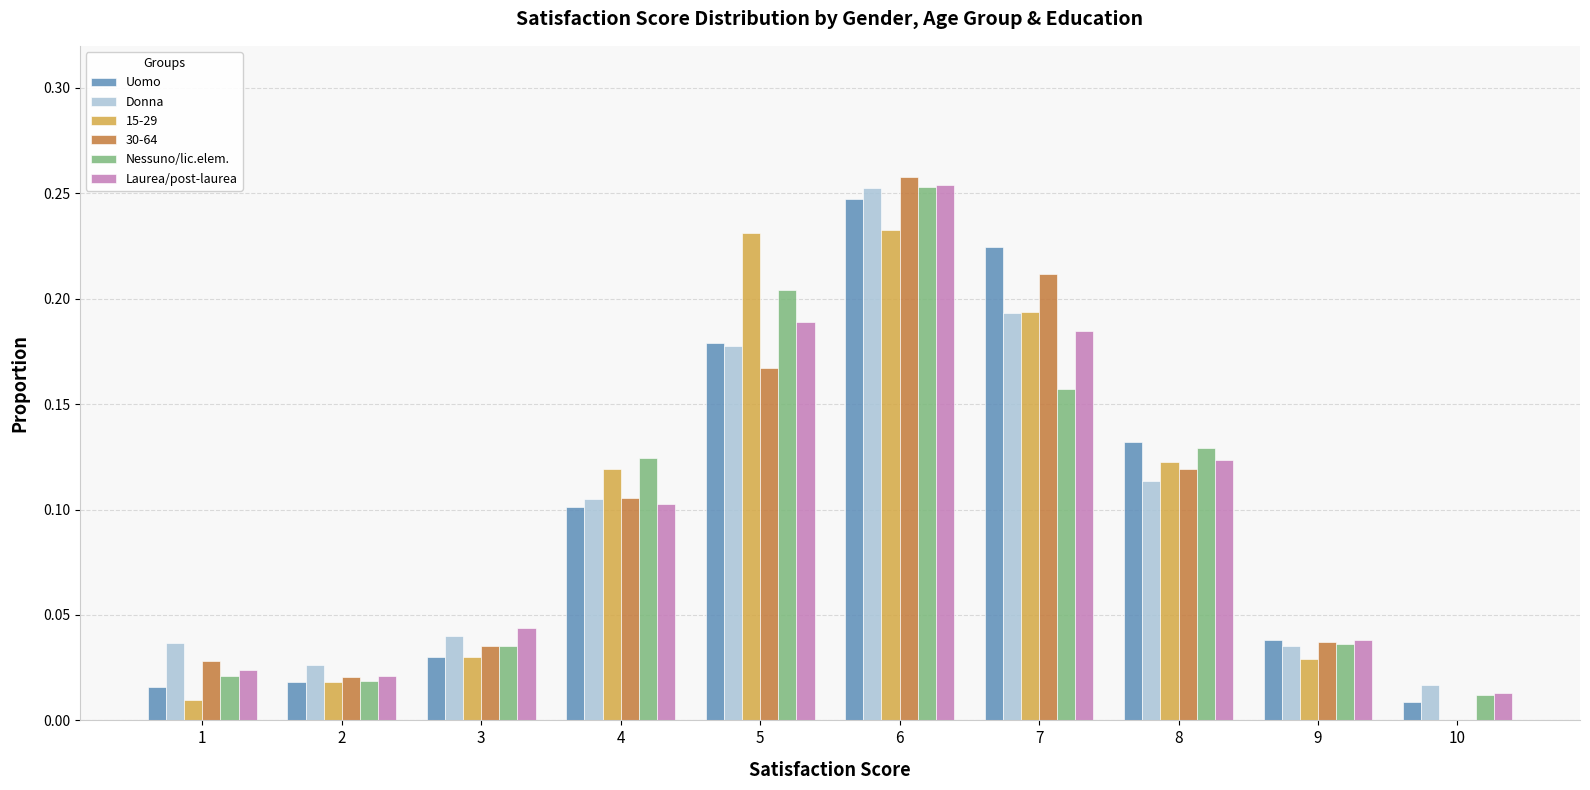

Is the value of Laurea/post-laurea at 8 greater than the value of Donna at 8?

Yes